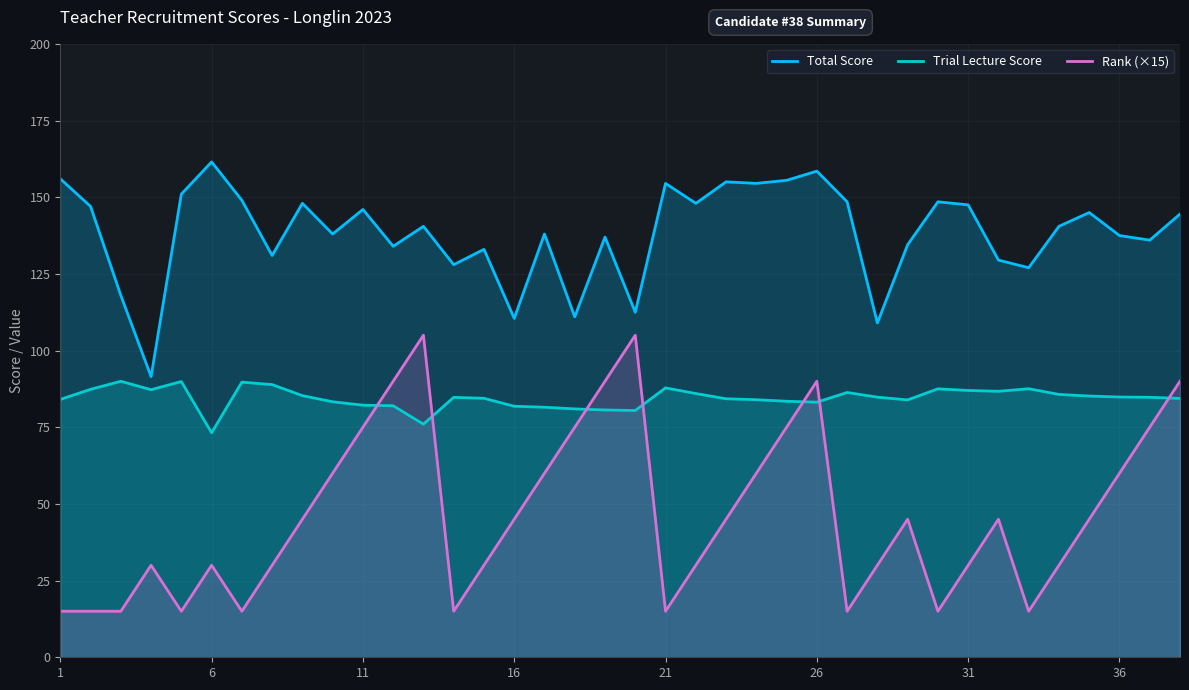

In Rank (×15), how many points are lower than both neighbors (excluding endpoints)?

7